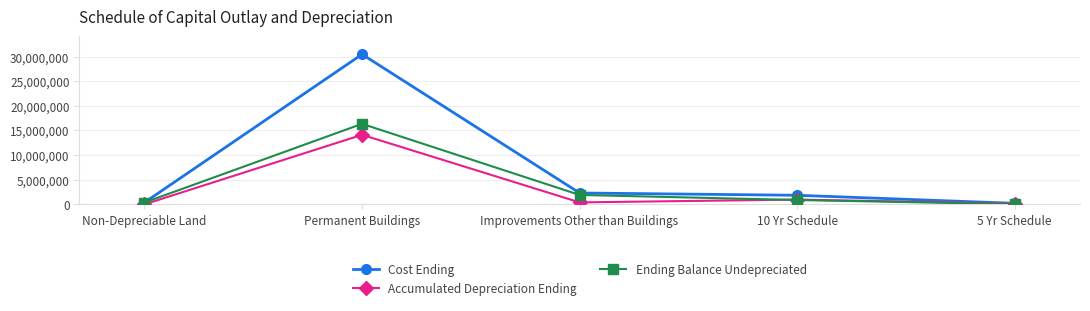

What is the sum of the Accumulated Depreciation Ending values at 5 Yr Schedule and Improvements Other than Buildings?

556395